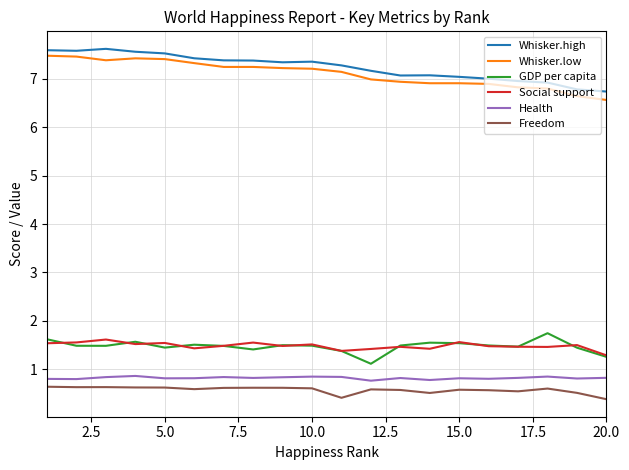

True or false: Freedom and GDP per capita cross at least once.

False